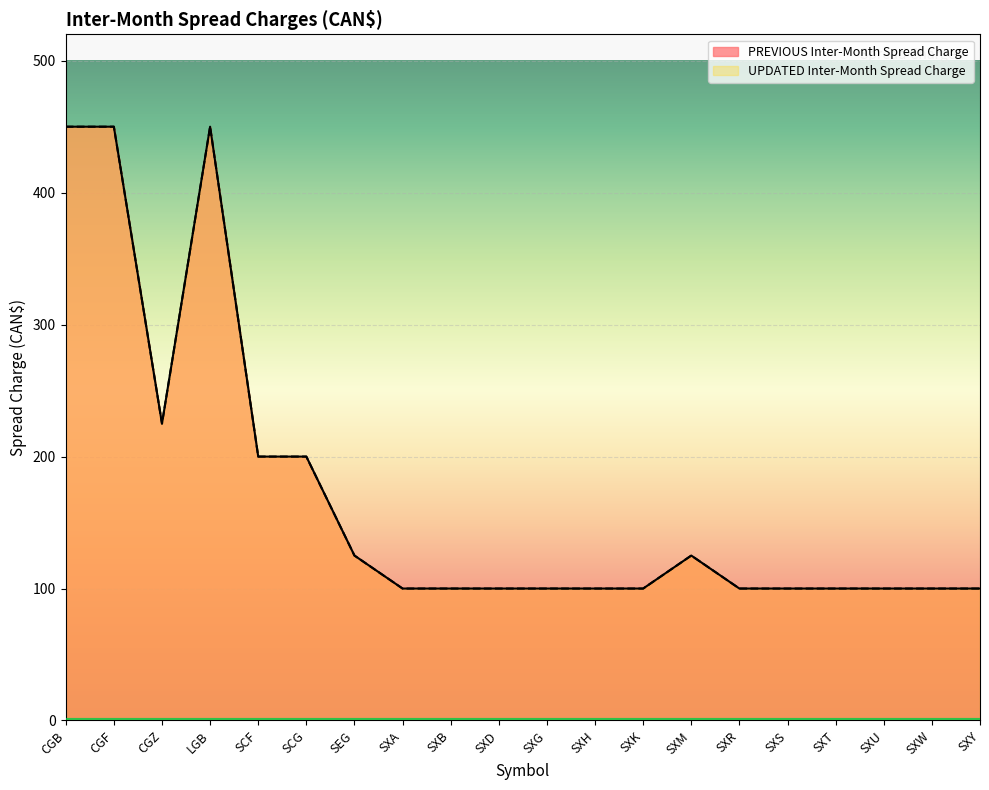

At which category is the sum across all series the highest?

CGB